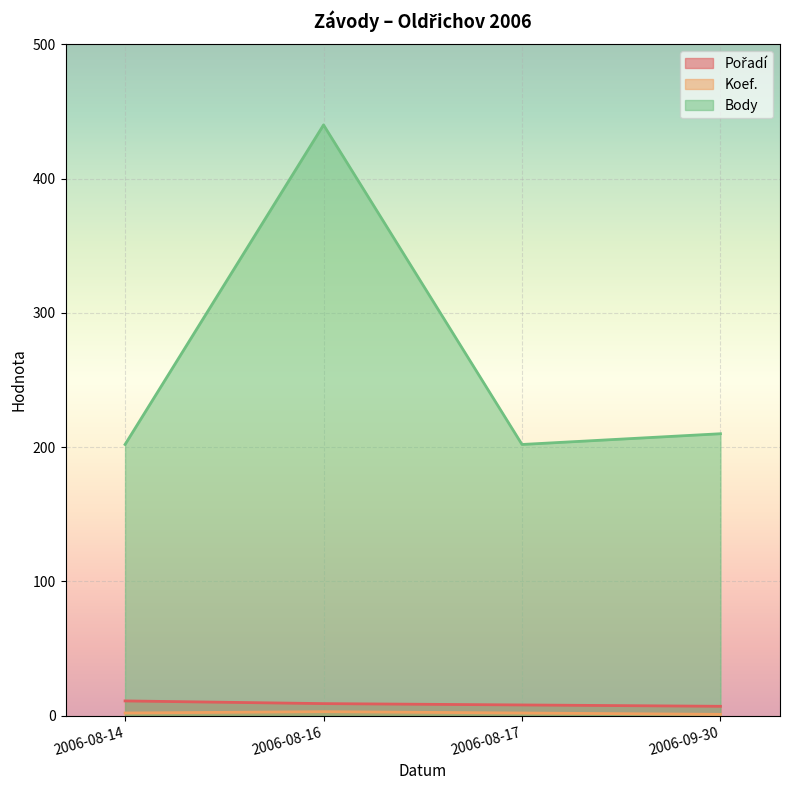

The Koef. series shows 1 at 2006-08-16. True or false?

False